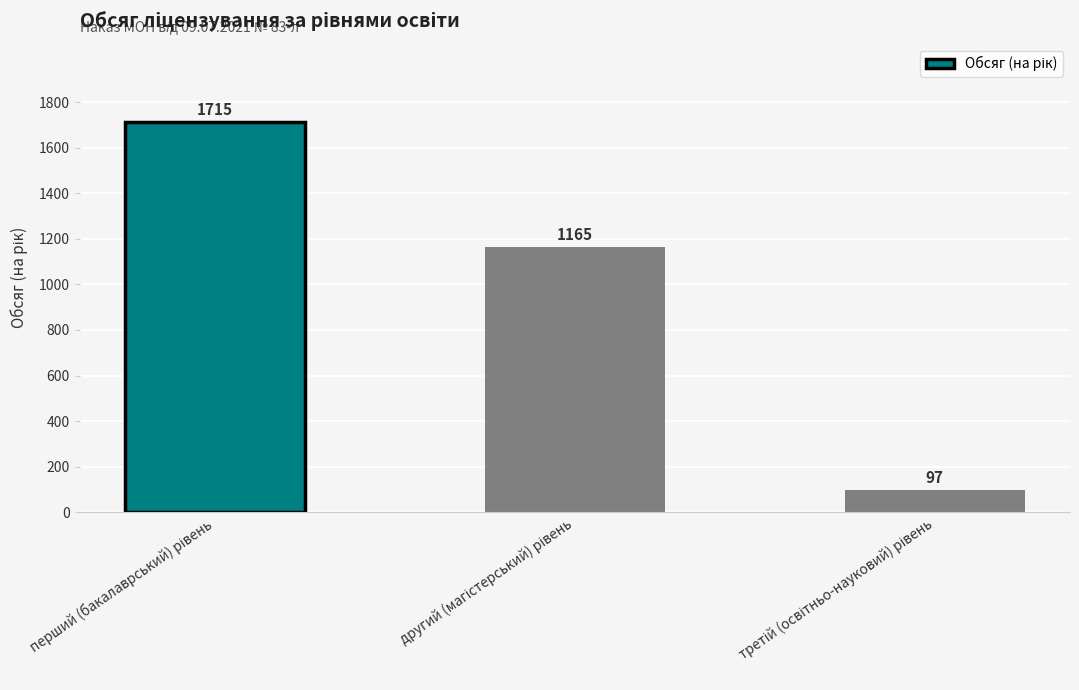

How many values are between 97 and 1715?

3